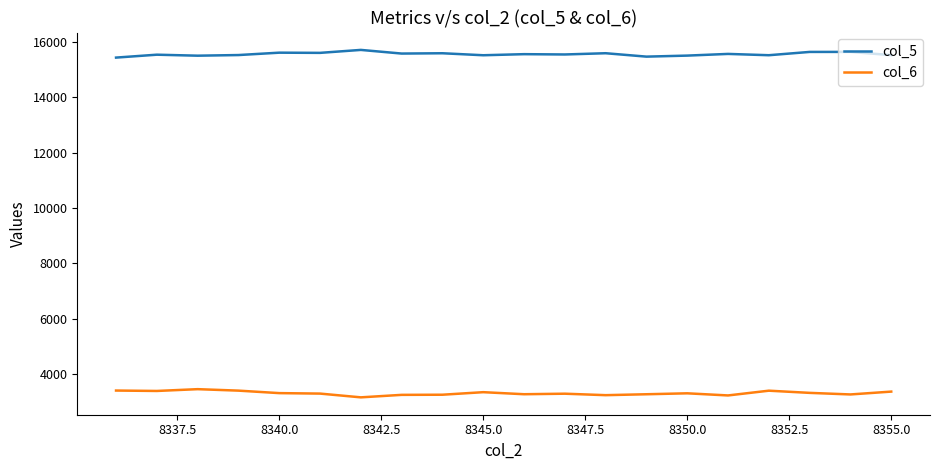

In col_6, how many points are higher than both neighbors (excluding endpoints)?

5